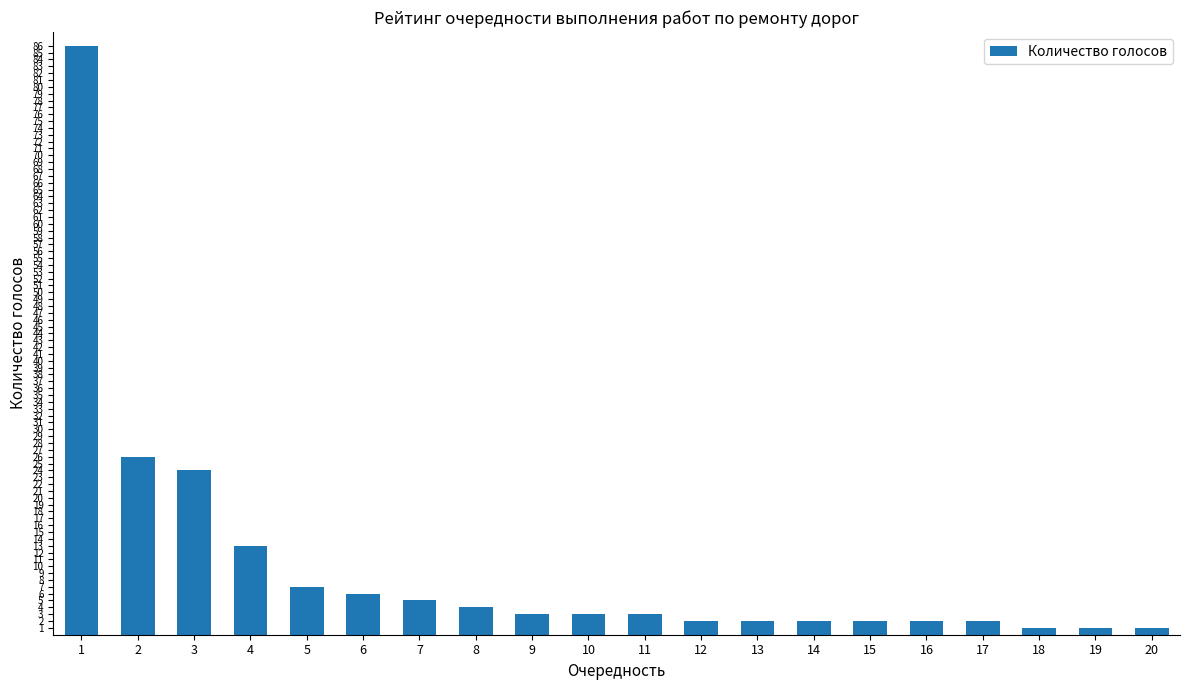

Approximately how many times larger is the value at 5 compared to 11?

2.3